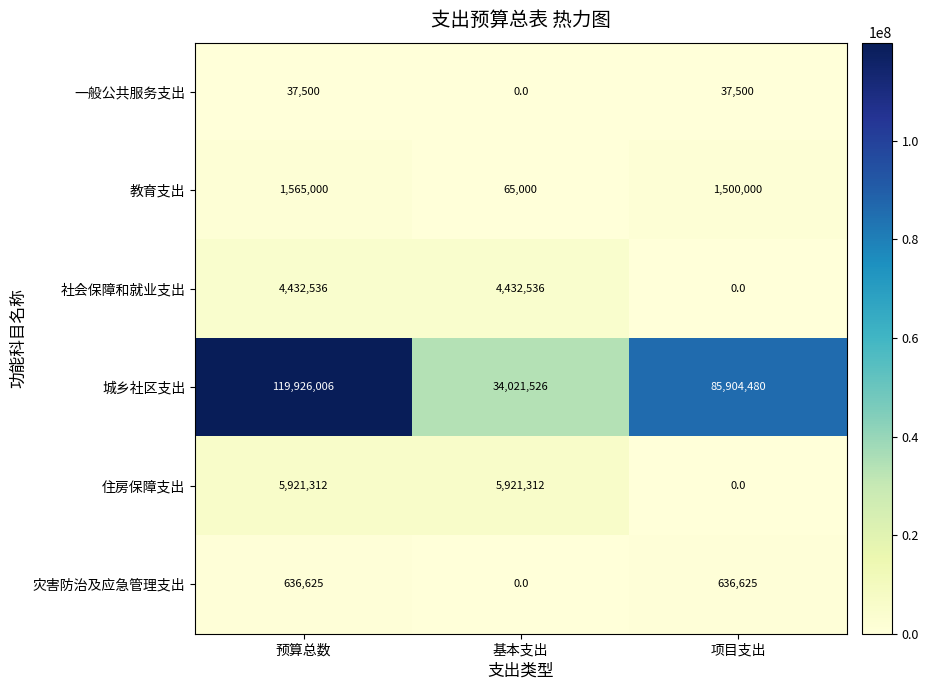

At how many categories does at least one series exceed 21284338?

3